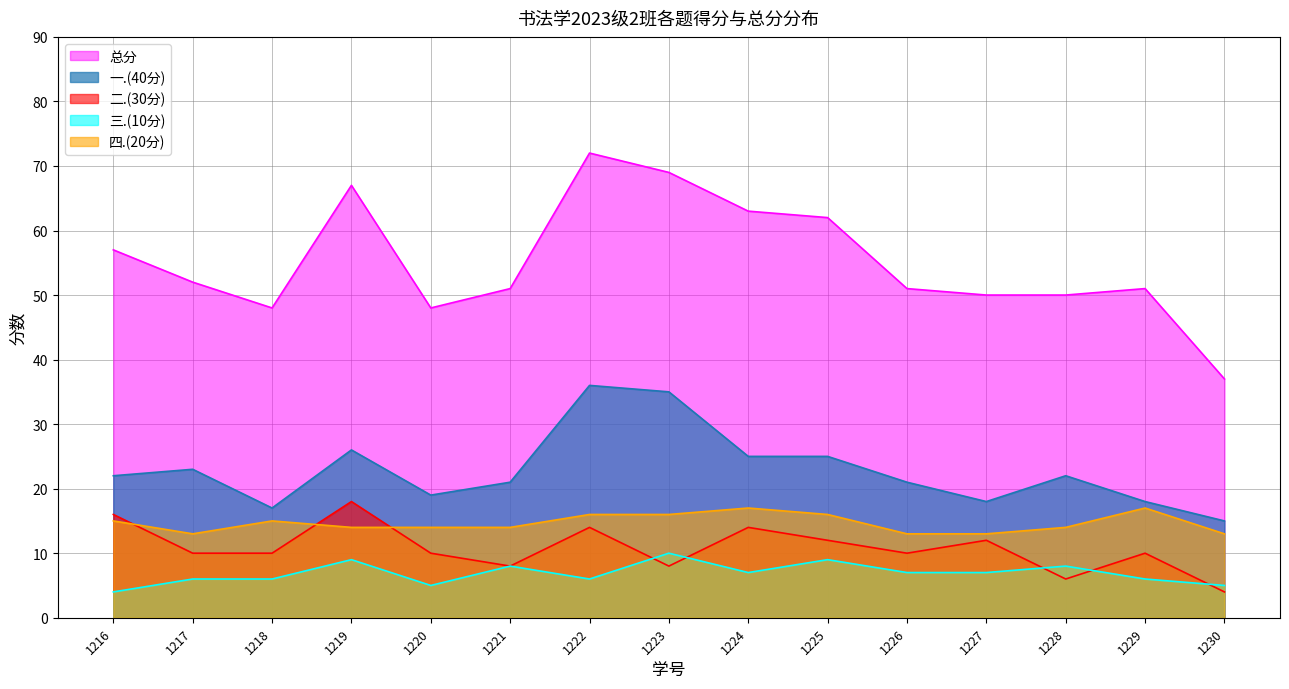

Which series has the largest total across all categories?

总分